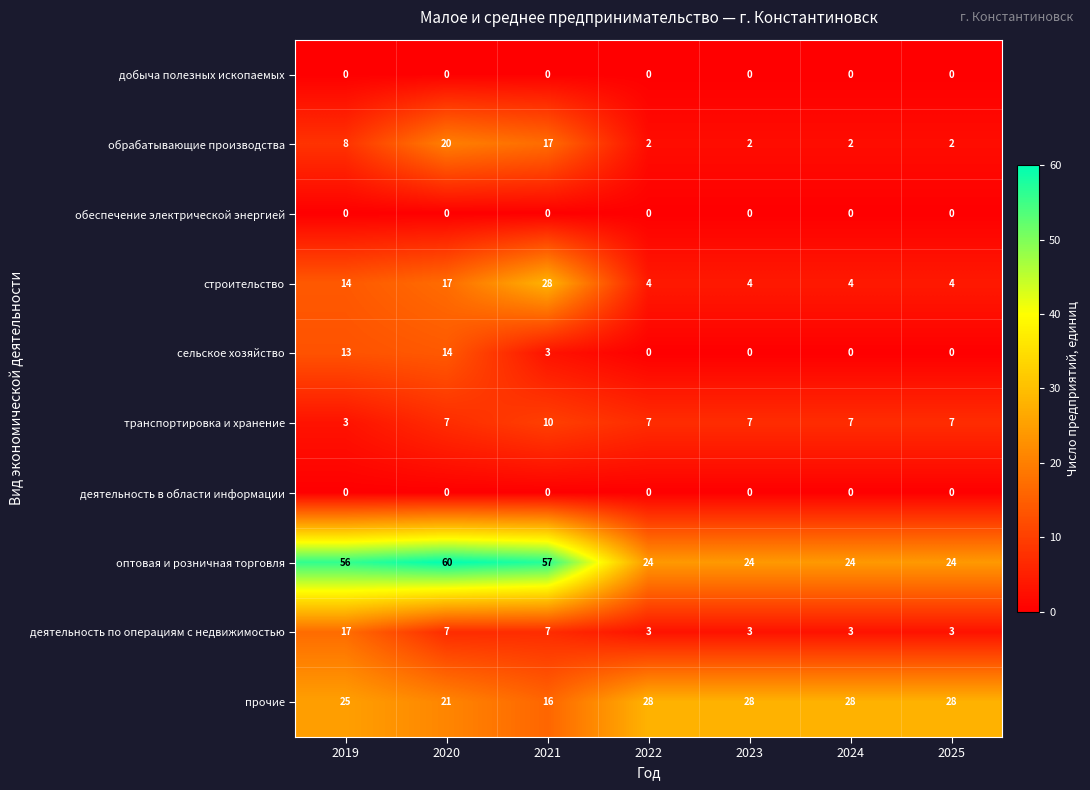

How many data points does each series have?

7